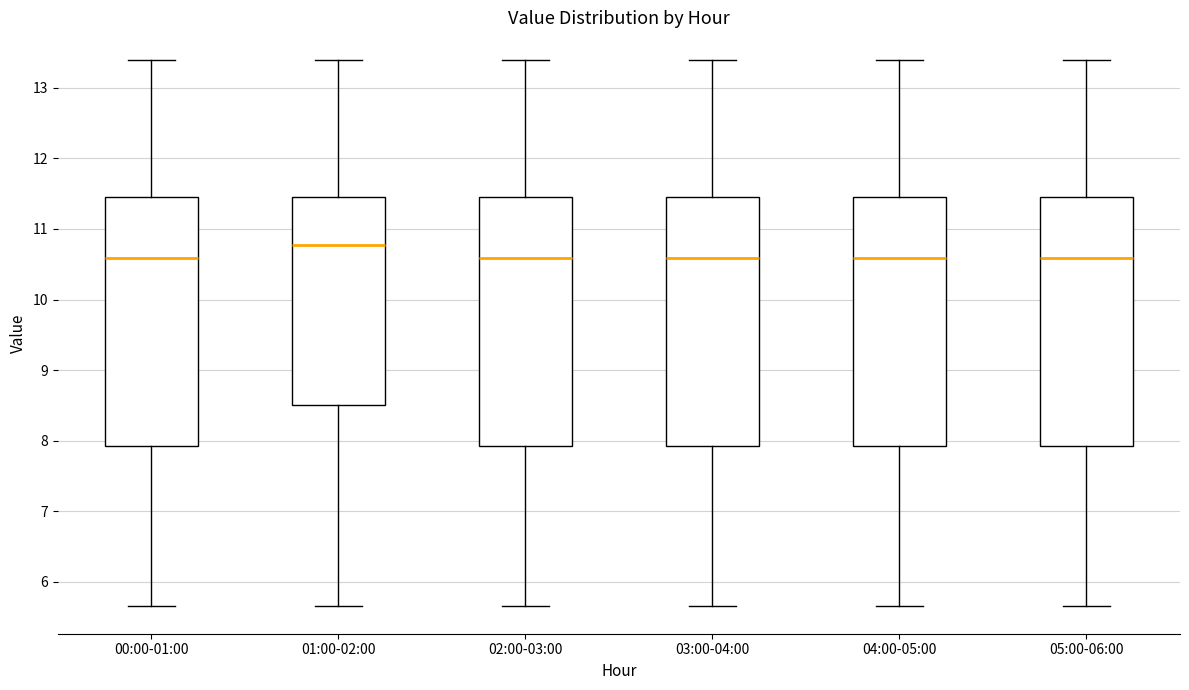

Reading left to right, transcribe this box plot: for each box, give where its median line is, the range the box spans, and where its two whiskers end, as read against the y-axis. The values are not printed on the chart, so give them approximately, as read against the axis.

00:00-01:00: median 10.6, box 7.9 to 11.5, whiskers 5.7 to 13.4
01:00-02:00: median 10.8, box 8.5 to 11.5, whiskers 5.7 to 13.4
02:00-03:00: median 10.6, box 7.9 to 11.5, whiskers 5.7 to 13.4
03:00-04:00: median 10.6, box 7.9 to 11.5, whiskers 5.7 to 13.4
04:00-05:00: median 10.6, box 7.9 to 11.5, whiskers 5.7 to 13.4
05:00-06:00: median 10.6, box 7.9 to 11.5, whiskers 5.7 to 13.4